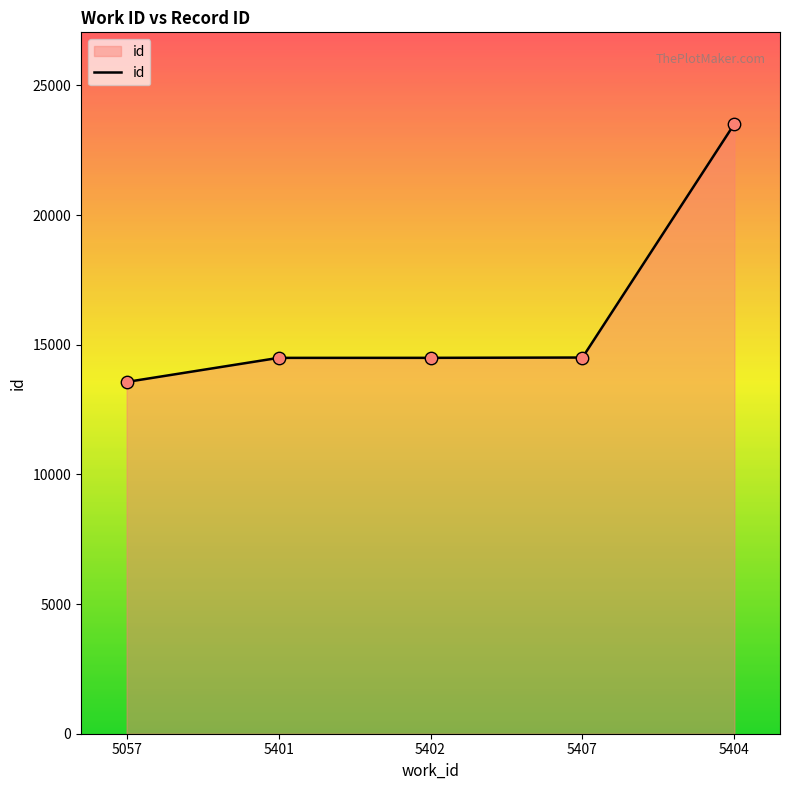

Between 5404 and 5401, which is larger?

5404